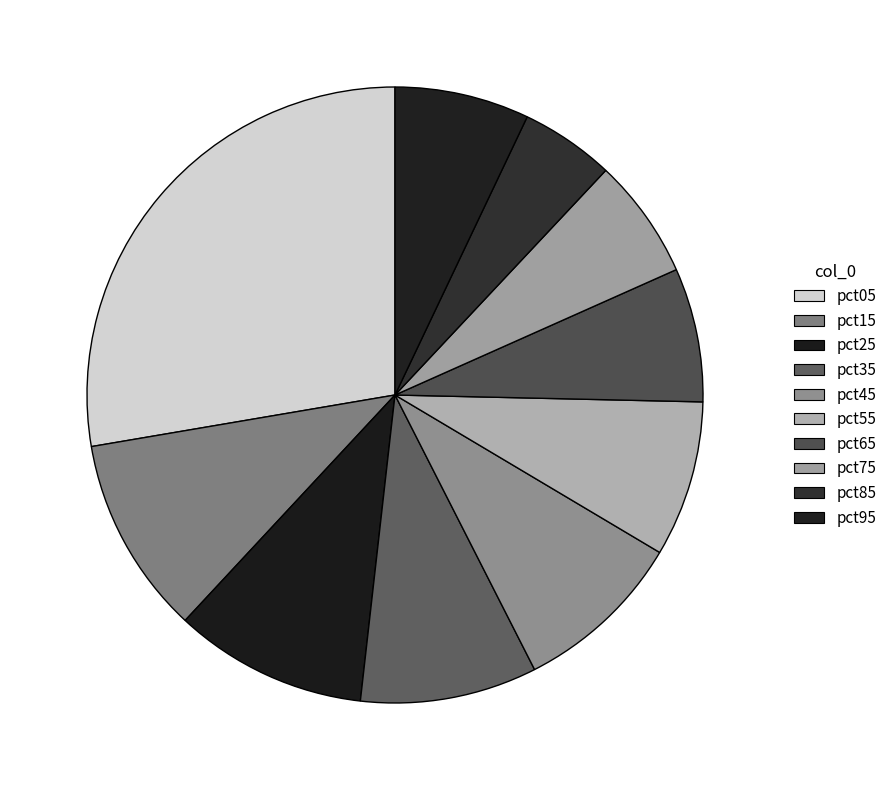

Rank the categories by value from highest to lowest.

pct05, pct15, pct25, pct35, pct45, pct55, pct95, pct65, pct75, pct85